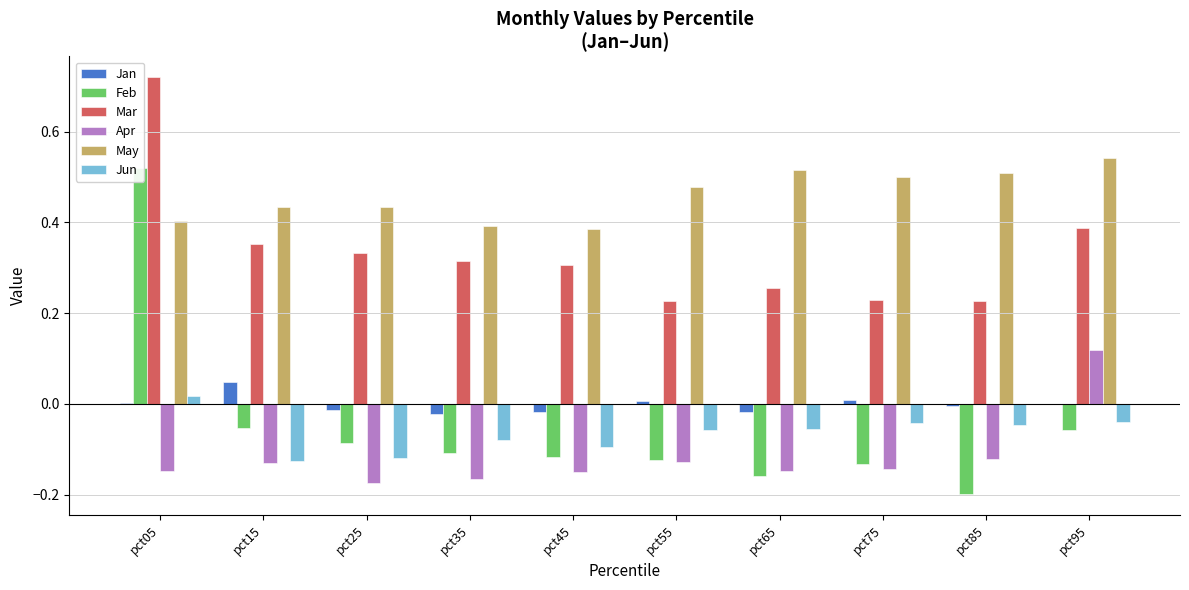

At how many categories does at least one series exceed 0?

10